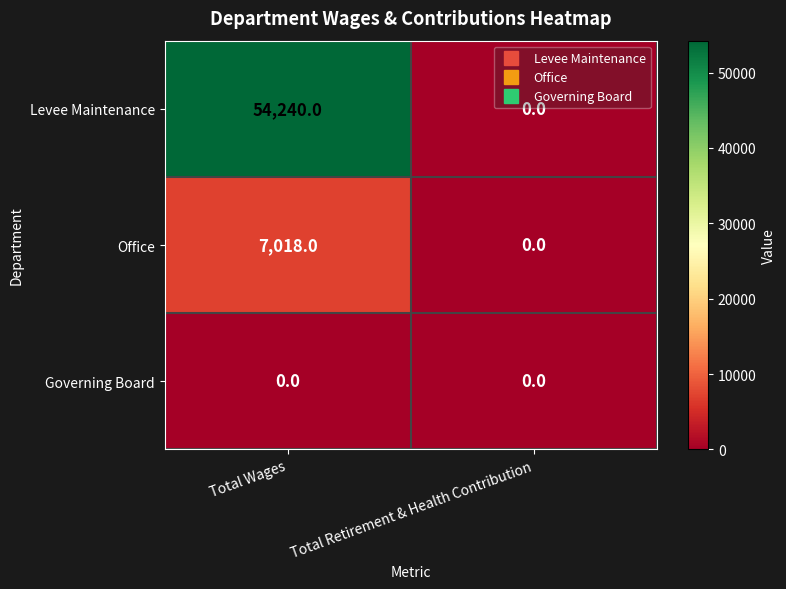

What is the maximum value shown in the chart?

54240